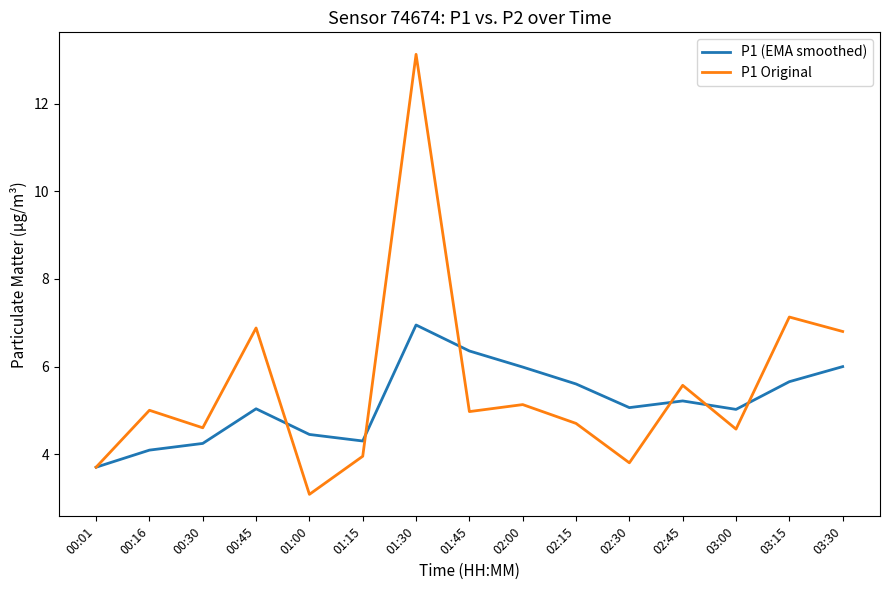

What position from the left is 00:45?

4